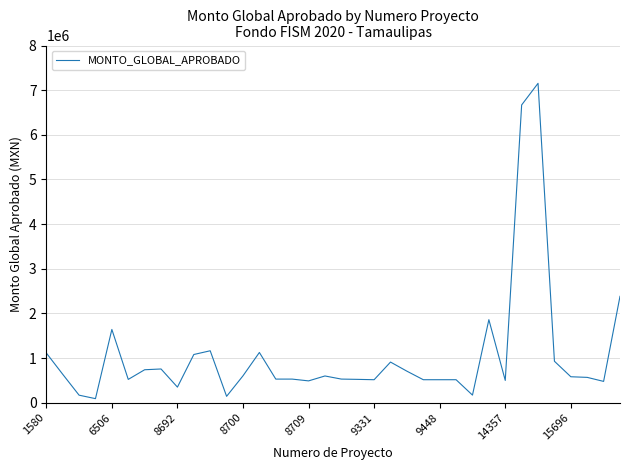

List the labels in order of value, largest first.

30, 29, 35, 27, 8709, 10, 13, 1580, 9, 31, 21, 14357, 9448, 22, 6506, 12, 17, 32, 33, 18, 14, 15, 19, 9331, 20, 23, 24, 25, 28, 16, 34, 15696, 26, 8692, 11, 8700